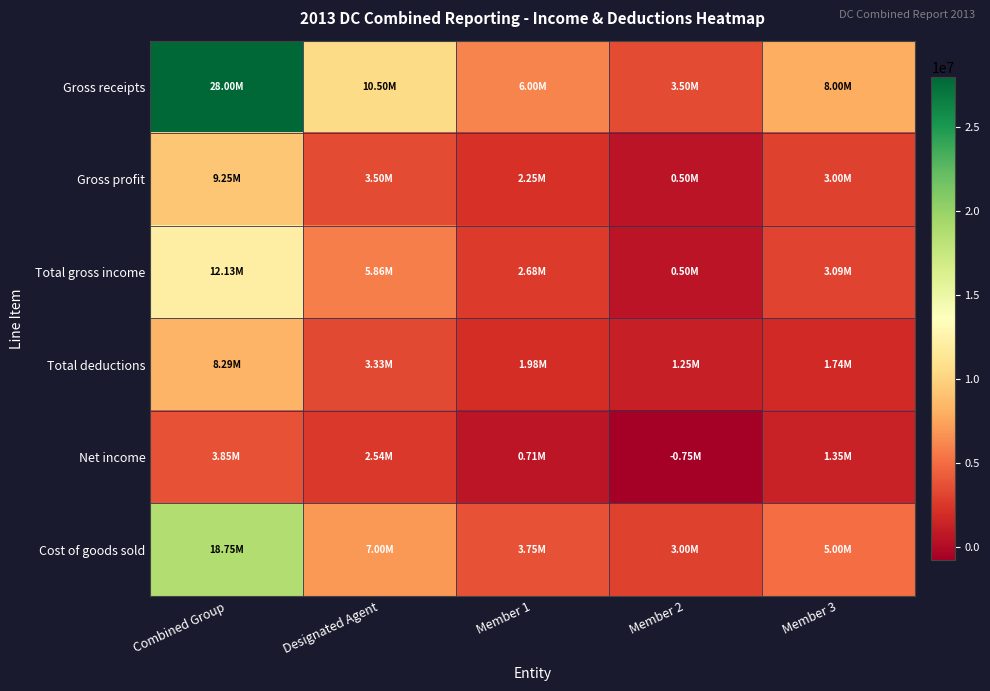

Which series has the largest total across all categories?

Gross receipts